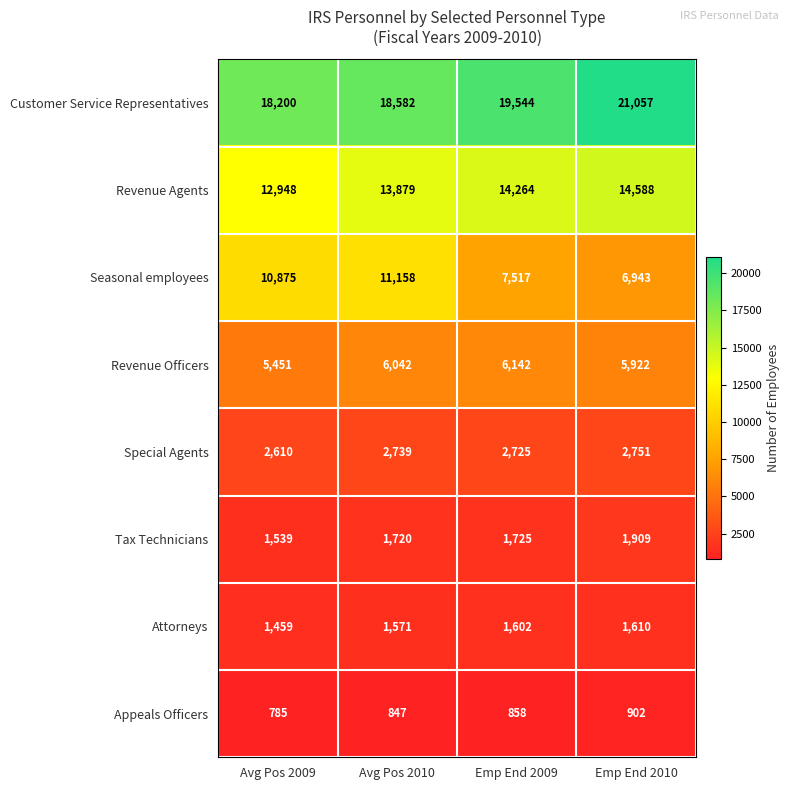

What is the spread (max minus min) of values at Emp End 2009?

18686